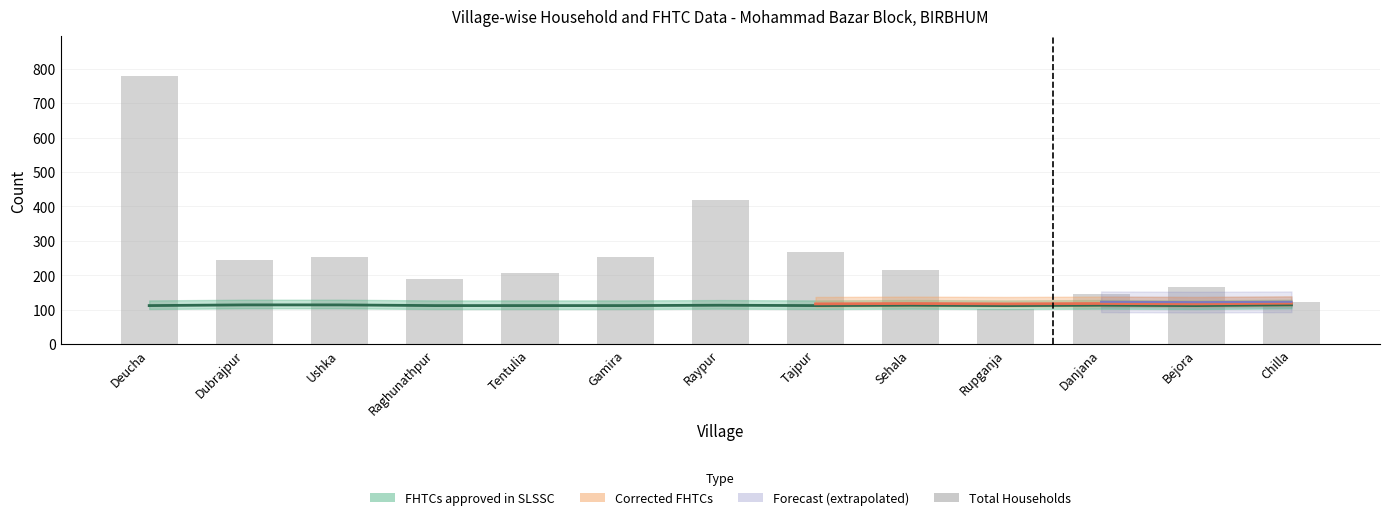

What is the sum of the Corrected FHTCs values at Chilla and Ushka?

228